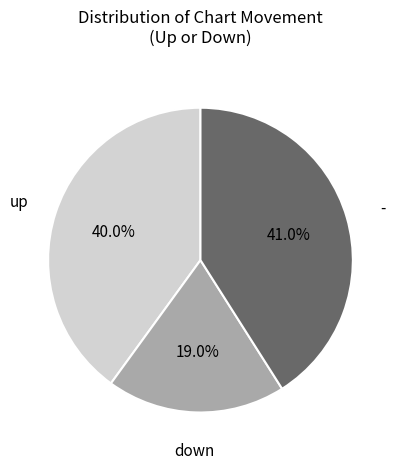

Which slice is the largest?

-